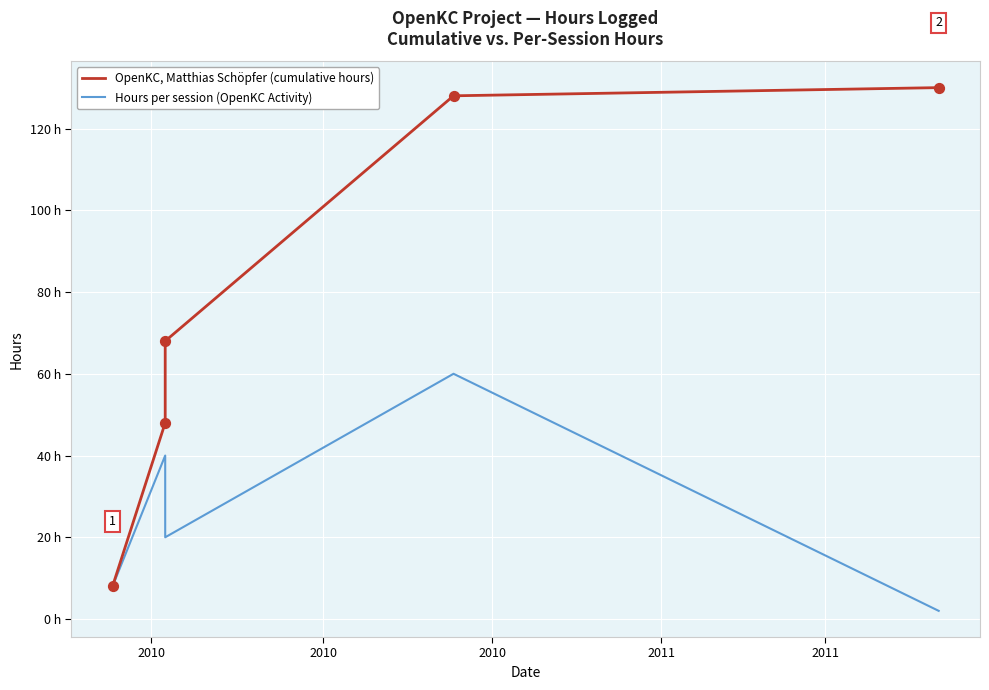

At how many categories does at least one series exceed 88?

2